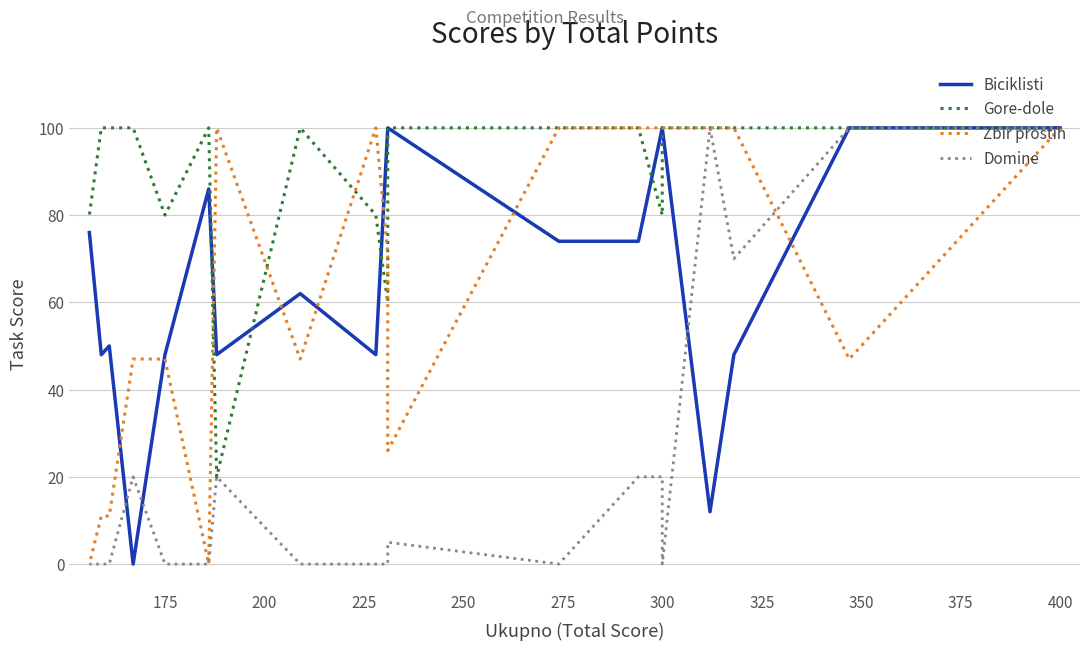

How many intersections are there between Biciklisti and Gore-dole?

4